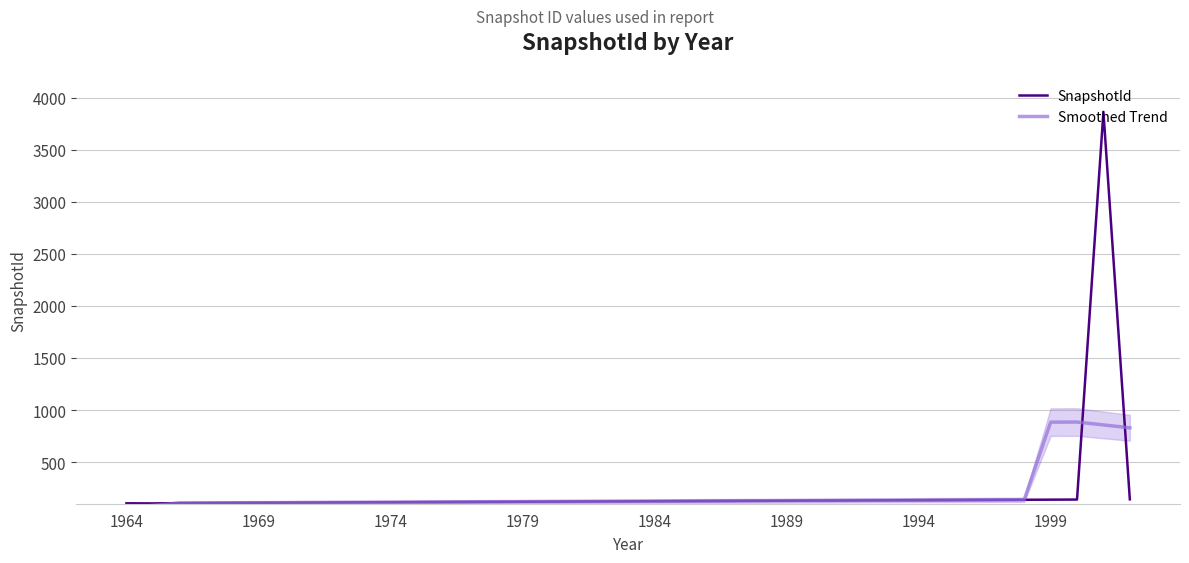

What is the difference between the maximum and minimum values in the SnapshotId series?

3760.0